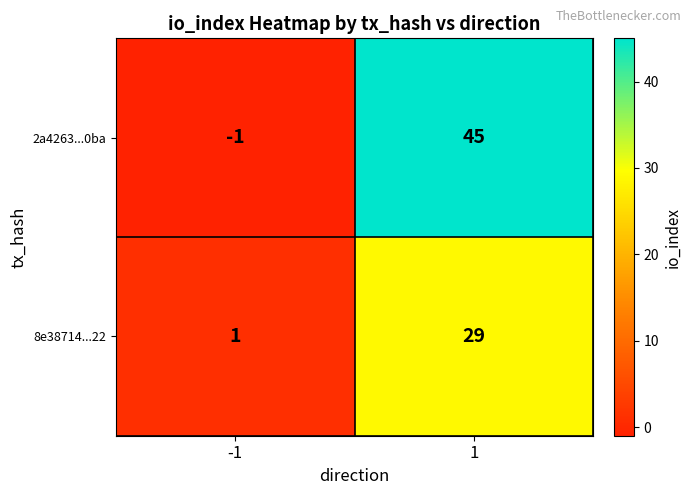

Rank the series by their maximum value, from lowest to highest.

8e38714...22, 2a4263...0ba